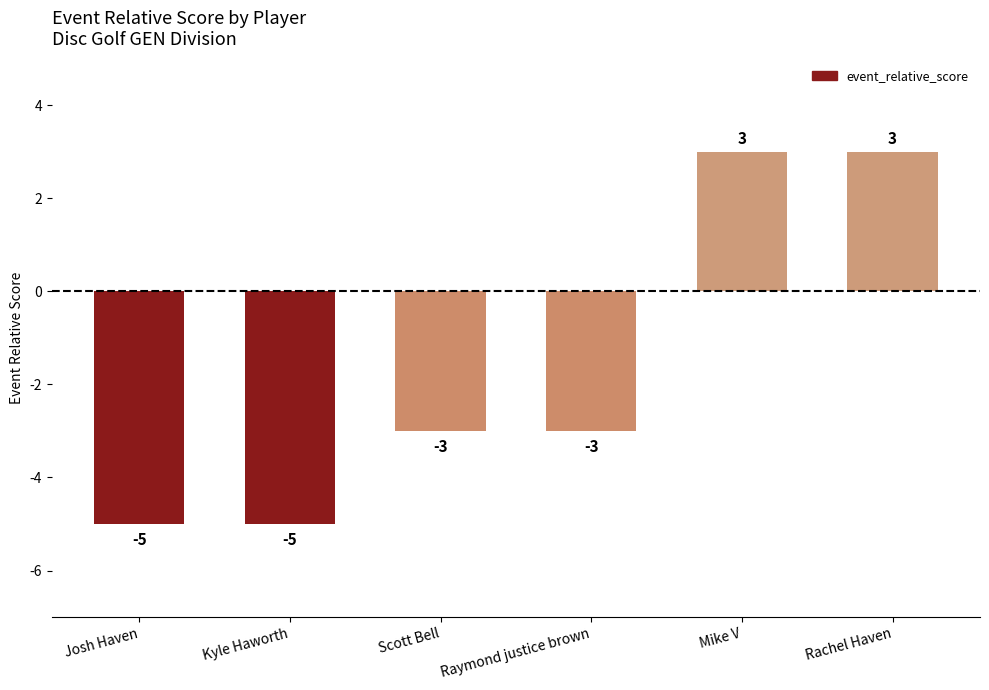

Reading left to right, what are all the values shown in this chart?

-5	-5	-3	-3	3	3